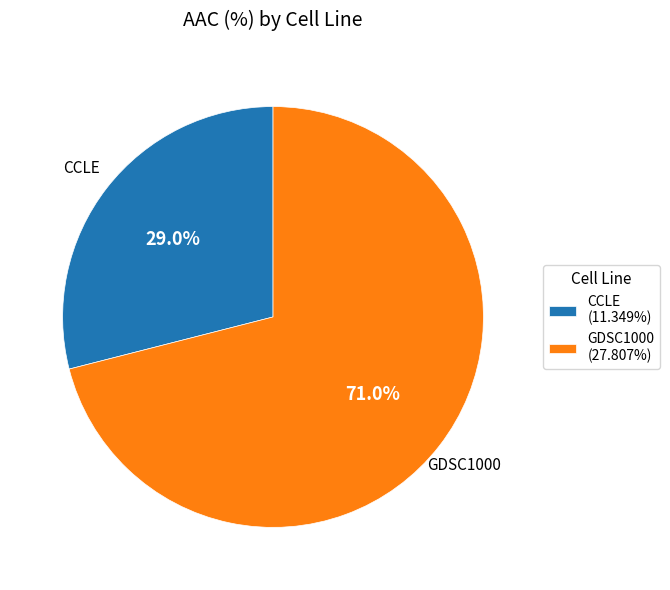

Which category has the smallest portion of the pie?

CCLE